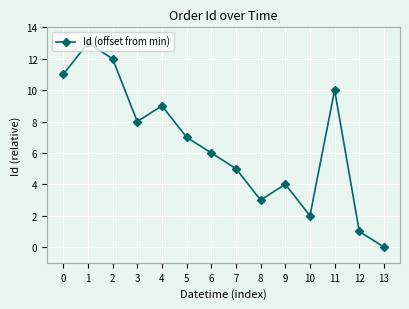

What is the sum of all values?

91